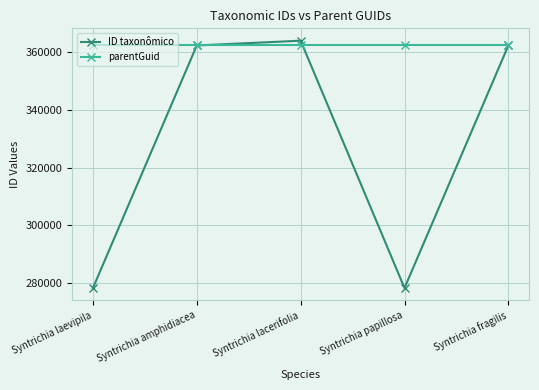

Rank the series by their average value, from lowest to highest.

ID taxonômico, parentGuid